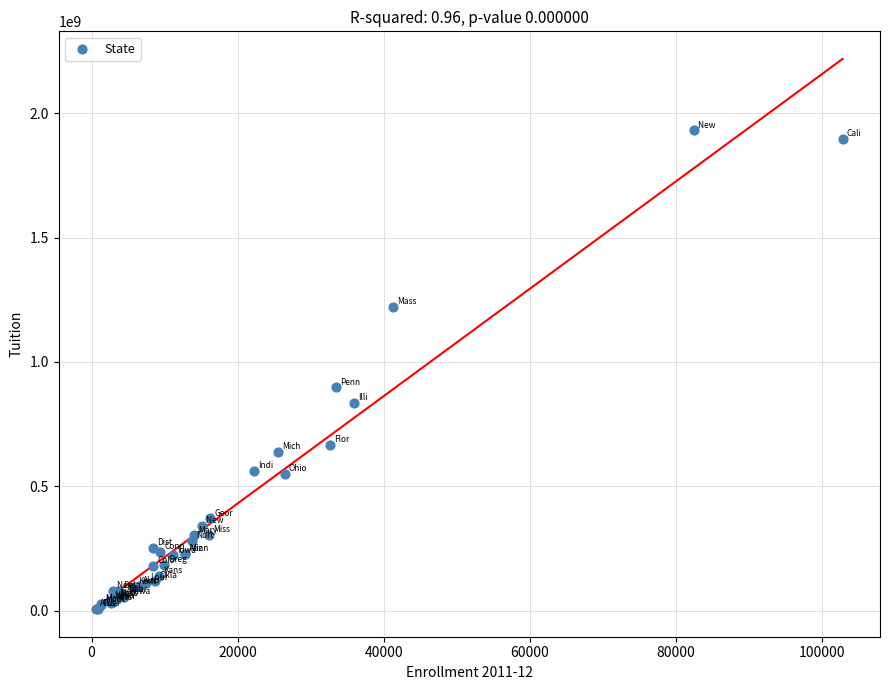

What Y value in the scatter plot is closest to 968109401?

897643590.3